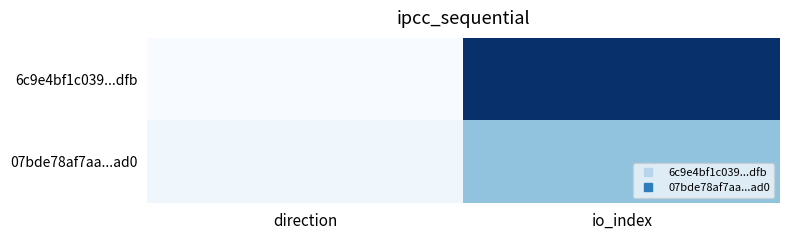

At which category does the chart reach its minimum across all series?

direction